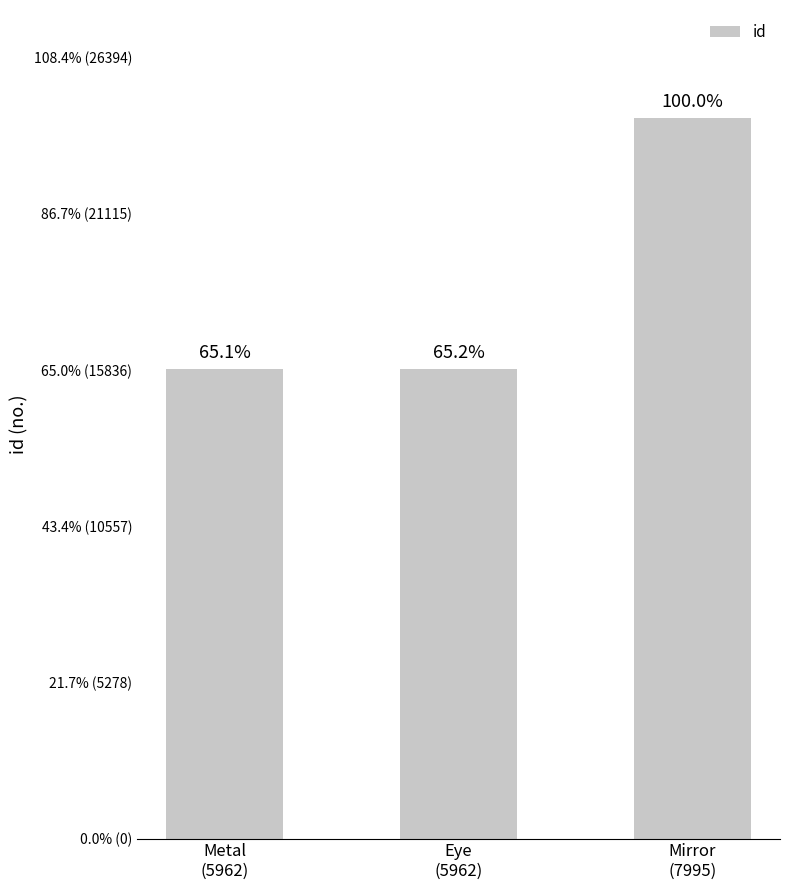

Are the bars horizontal?

No